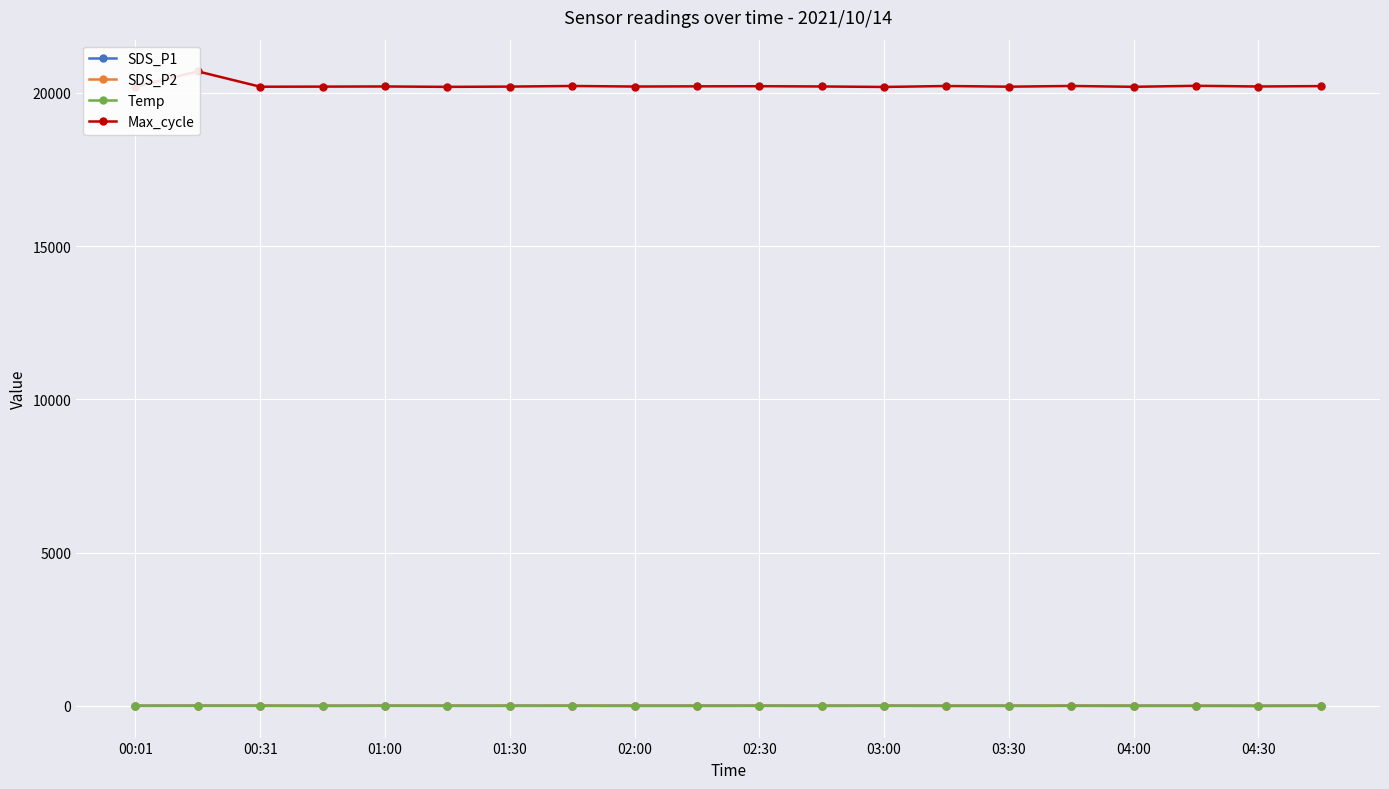

Is the value of Max_cycle at 02:00 greater than the value of SDS_P2 at 01:30?

Yes